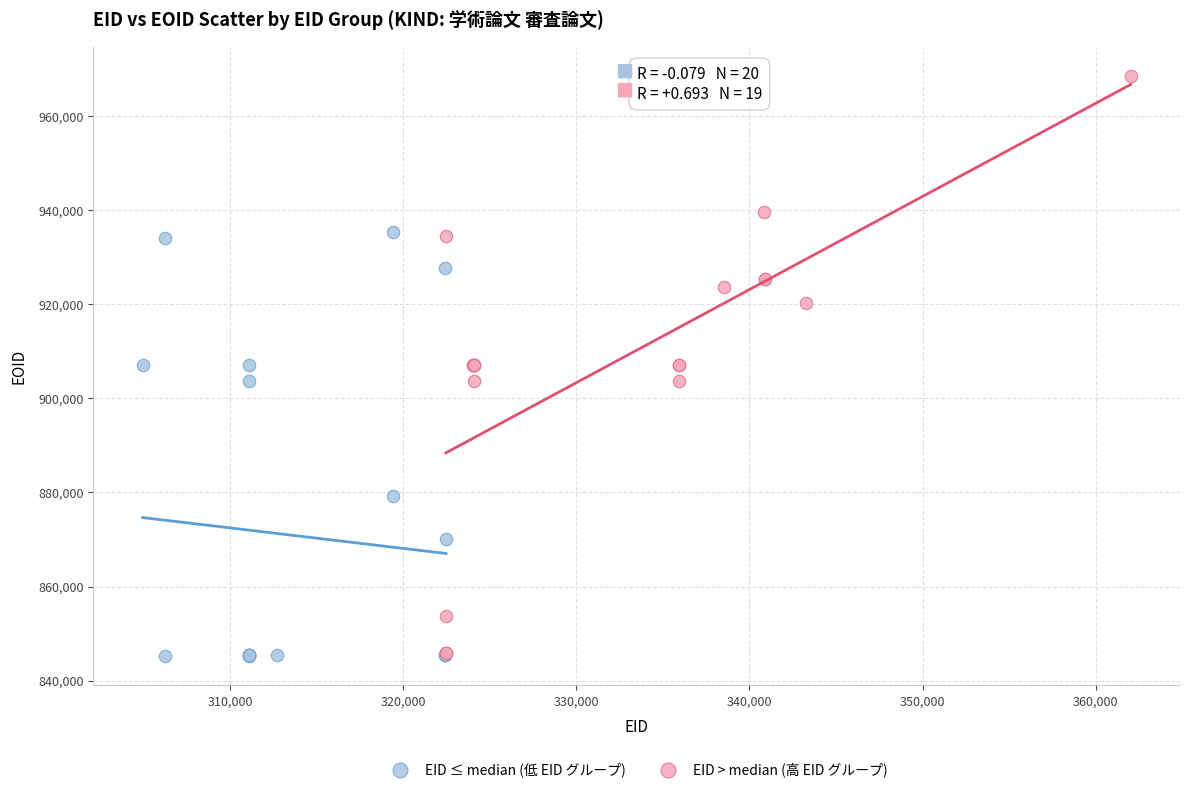

Which series contains the highest Y value?

EID > median (高 EID グループ)